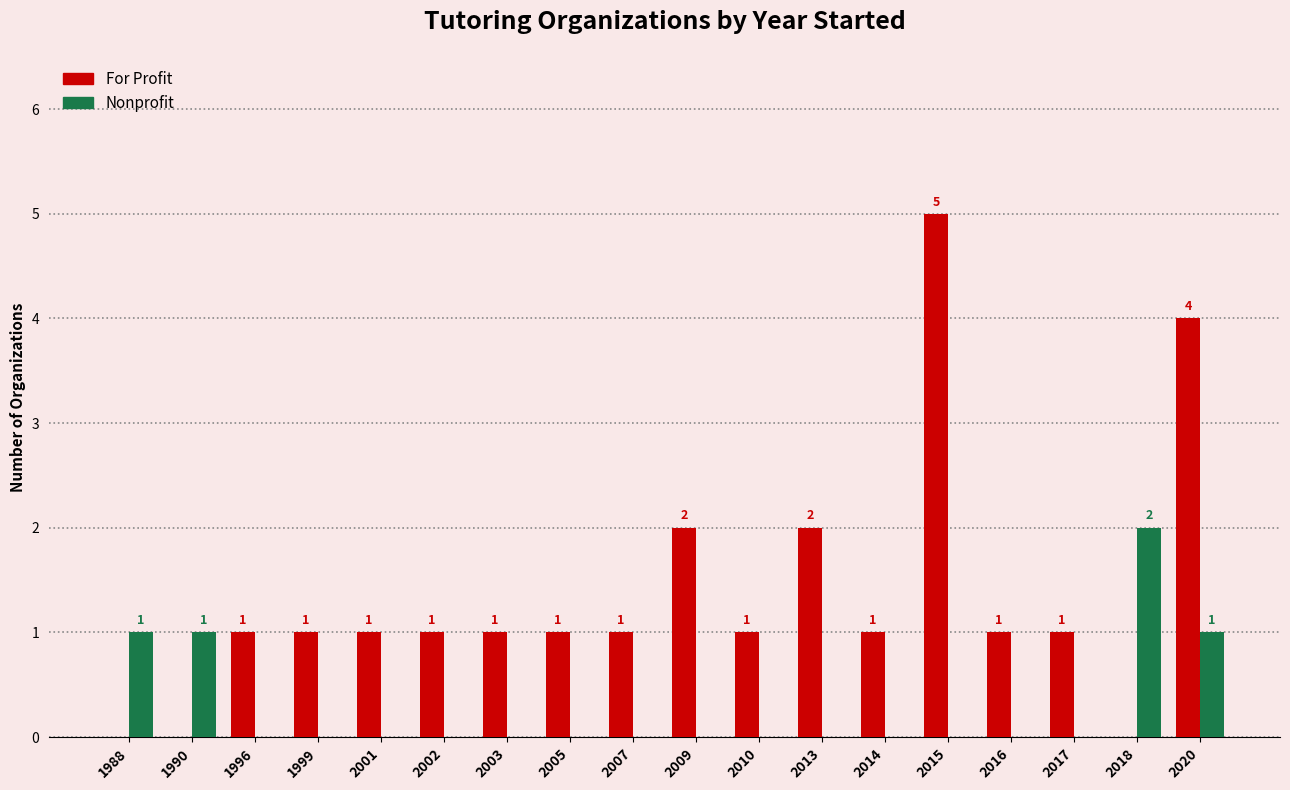

How many Nonprofit values are between 0 and 1?

17